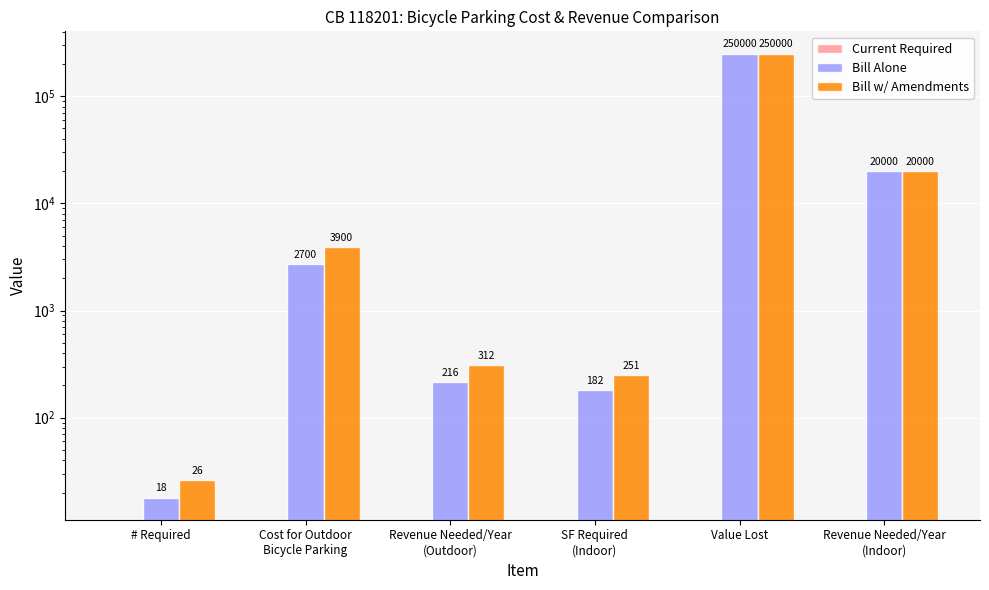

Reading right to left, transcribe all the data shown in this chart.

Current Required: Revenue Needed/Year
(Indoor)=0	Value Lost=0	SF Required
(Indoor)=0	Revenue Needed/Year
(Outdoor)=0	Cost for Outdoor
Bicycle Parking=0	# Required=0
Bill Alone: Revenue Needed/Year
(Indoor)=20000	Value Lost=250000	SF Required
(Indoor)=182	Revenue Needed/Year
(Outdoor)=216	Cost for Outdoor
Bicycle Parking=2700	# Required=18
Bill w/ Amendments: Revenue Needed/Year
(Indoor)=20000	Value Lost=250000	SF Required
(Indoor)=251	Revenue Needed/Year
(Outdoor)=312	Cost for Outdoor
Bicycle Parking=3900	# Required=26